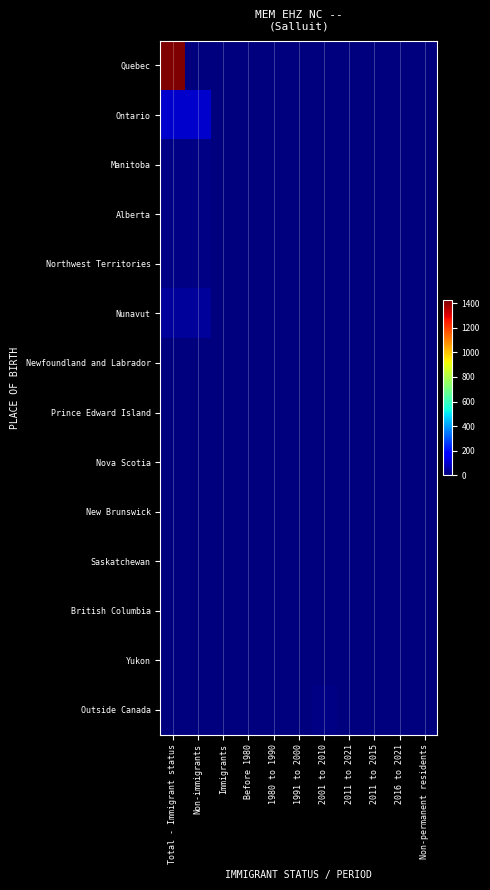

Reading left to right, transcribe all the data shown in this chart.

Quebec: Total - Immigrant status=1425	Non-immigrants=0	Immigrants=0	Before 1980=0	1980 to 1990=0	1991 to 2000=0	2001 to 2010=0	2011 to 2021=0	2011 to 2015=0	2016 to 2021=0	Non-permanent residents=0
Ontario: Total - Immigrant status=95	Non-immigrants=95	Immigrants=0	Before 1980=0	1980 to 1990=0	1991 to 2000=0	2001 to 2010=0	2011 to 2021=0	2011 to 2015=0	2016 to 2021=0	Non-permanent residents=0
Manitoba: Total - Immigrant status=10	Non-immigrants=10	Immigrants=0	Before 1980=0	1980 to 1990=0	1991 to 2000=0	2001 to 2010=0	2011 to 2021=0	2011 to 2015=0	2016 to 2021=0	Non-permanent residents=0
Alberta: Total - Immigrant status=10	Non-immigrants=10	Immigrants=0	Before 1980=0	1980 to 1990=0	1991 to 2000=0	2001 to 2010=0	2011 to 2021=0	2011 to 2015=0	2016 to 2021=0	Non-permanent residents=0
Northwest Territories: Total - Immigrant status=10	Non-immigrants=10	Immigrants=0	Before 1980=0	1980 to 1990=0	1991 to 2000=0	2001 to 2010=0	2011 to 2021=0	2011 to 2015=0	2016 to 2021=0	Non-permanent residents=0
Nunavut: Total - Immigrant status=35	Non-immigrants=35	Immigrants=0	Before 1980=0	1980 to 1990=0	1991 to 2000=0	2001 to 2010=0	2011 to 2021=0	2011 to 2015=0	2016 to 2021=0	Non-permanent residents=0
Newfoundland and Labrador: Total - Immigrant status=0	Non-immigrants=0	Immigrants=0	Before 1980=0	1980 to 1990=0	1991 to 2000=0	2001 to 2010=0	2011 to 2021=0	2011 to 2015=0	2016 to 2021=0	Non-permanent residents=0
Prince Edward Island: Total - Immigrant status=0	Non-immigrants=0	Immigrants=0	Before 1980=0	1980 to 1990=0	1991 to 2000=0	2001 to 2010=0	2011 to 2021=0	2011 to 2015=0	2016 to 2021=0	Non-permanent residents=0
Nova Scotia: Total - Immigrant status=0	Non-immigrants=0	Immigrants=0	Before 1980=0	1980 to 1990=0	1991 to 2000=0	2001 to 2010=0	2011 to 2021=0	2011 to 2015=0	2016 to 2021=0	Non-permanent residents=0
New Brunswick: Total - Immigrant status=0	Non-immigrants=0	Immigrants=0	Before 1980=0	1980 to 1990=0	1991 to 2000=0	2001 to 2010=0	2011 to 2021=0	2011 to 2015=0	2016 to 2021=0	Non-permanent residents=0
Saskatchewan: Total - Immigrant status=0	Non-immigrants=0	Immigrants=0	Before 1980=0	1980 to 1990=0	1991 to 2000=0	2001 to 2010=0	2011 to 2021=0	2011 to 2015=0	2016 to 2021=0	Non-permanent residents=0
British Columbia: Total - Immigrant status=0	Non-immigrants=0	Immigrants=0	Before 1980=0	1980 to 1990=0	1991 to 2000=0	2001 to 2010=0	2011 to 2021=0	2011 to 2015=0	2016 to 2021=0	Non-permanent residents=0
Yukon: Total - Immigrant status=0	Non-immigrants=0	Immigrants=0	Before 1980=0	1980 to 1990=0	1991 to 2000=0	2001 to 2010=0	2011 to 2021=0	2011 to 2015=0	2016 to 2021=0	Non-permanent residents=0
Outside Canada: Total - Immigrant status=0	Non-immigrants=0	Immigrants=0	Before 1980=0	1980 to 1990=0	1991 to 2000=0	2001 to 2010=10	2011 to 2021=0	2011 to 2015=0	2016 to 2021=0	Non-permanent residents=0